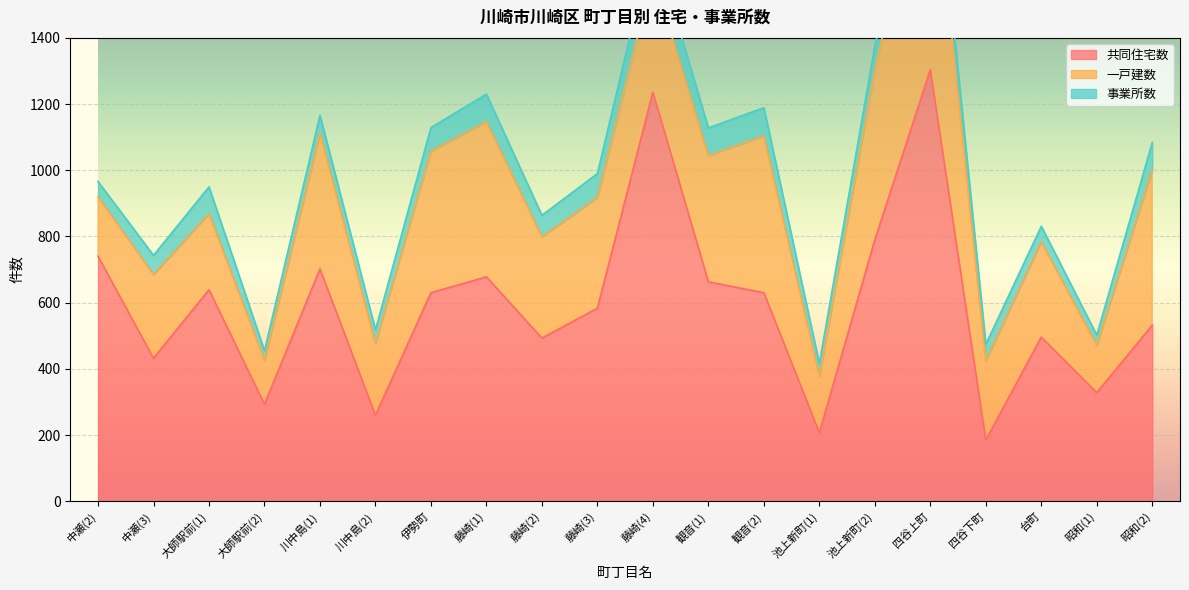

What are all the series names shown in the legend?

共同住宅数, 一戸建数, 事業所数